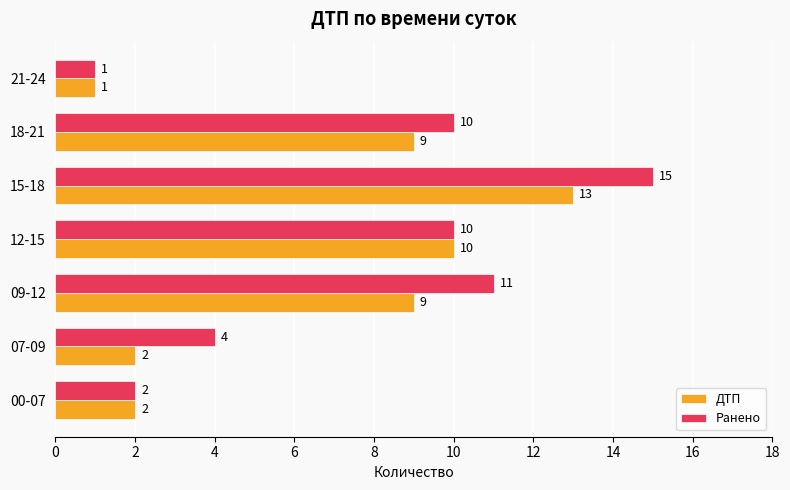

Which series has the widest spread of values?

Ранено